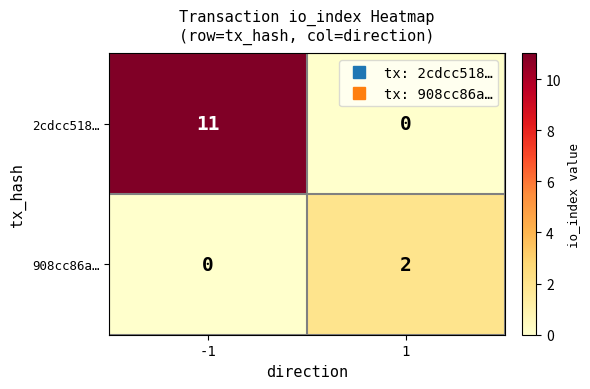

Rank the categories by 908cc86a… value from lowest to highest.

-1, 1